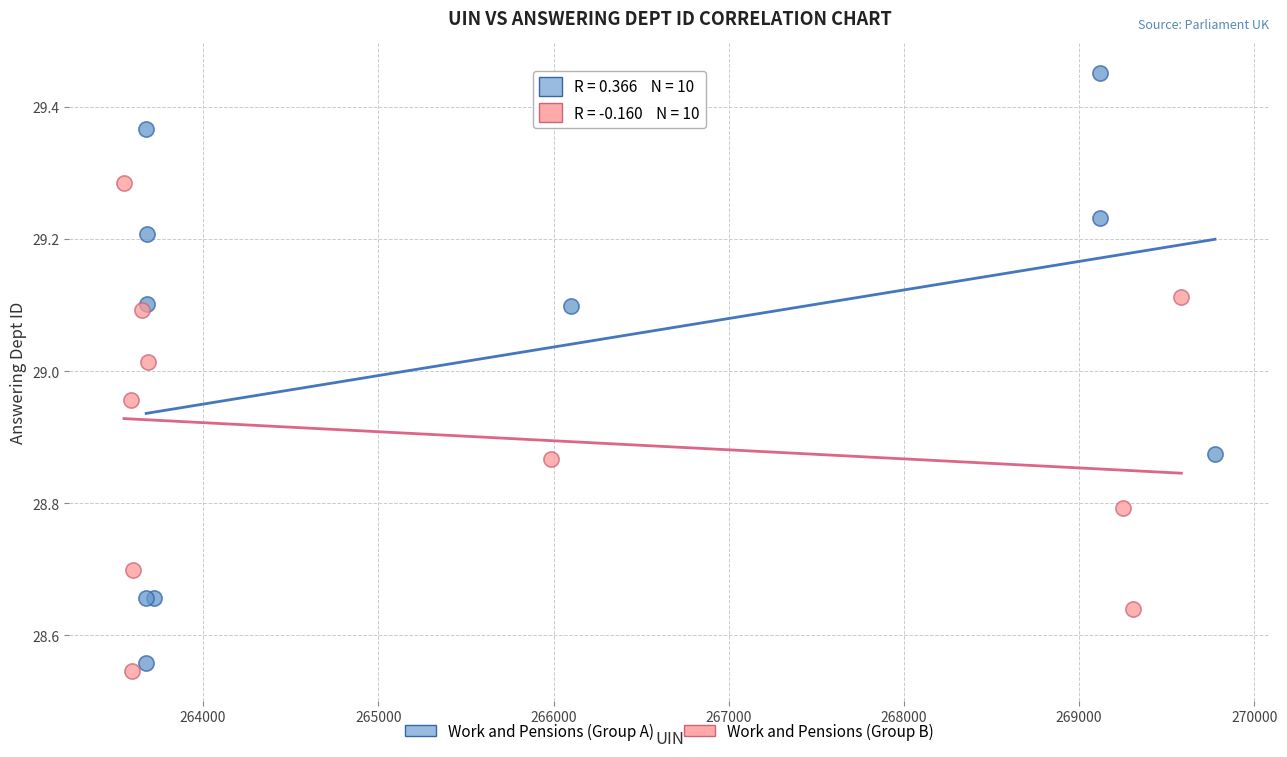

Which series has the largest Y range (max minus min)?

Work and Pensions (Group A)